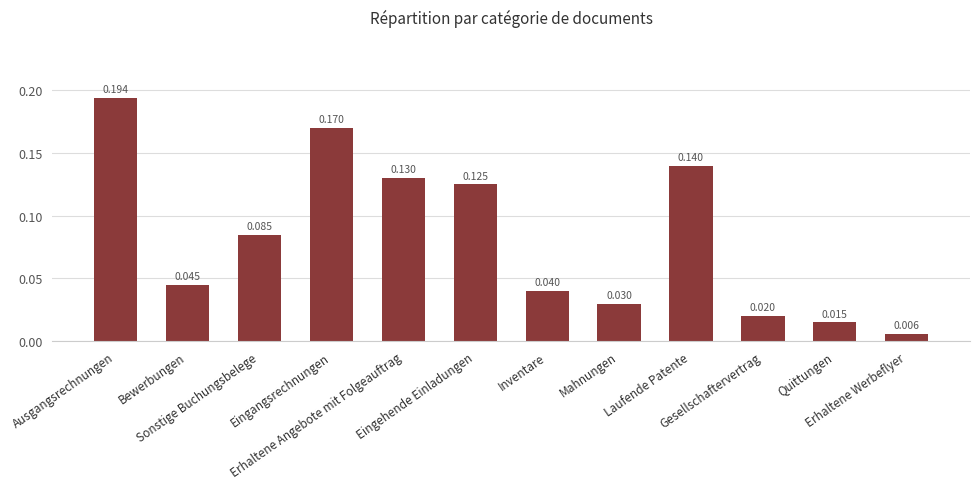

What is the greatest value displayed?

0.2